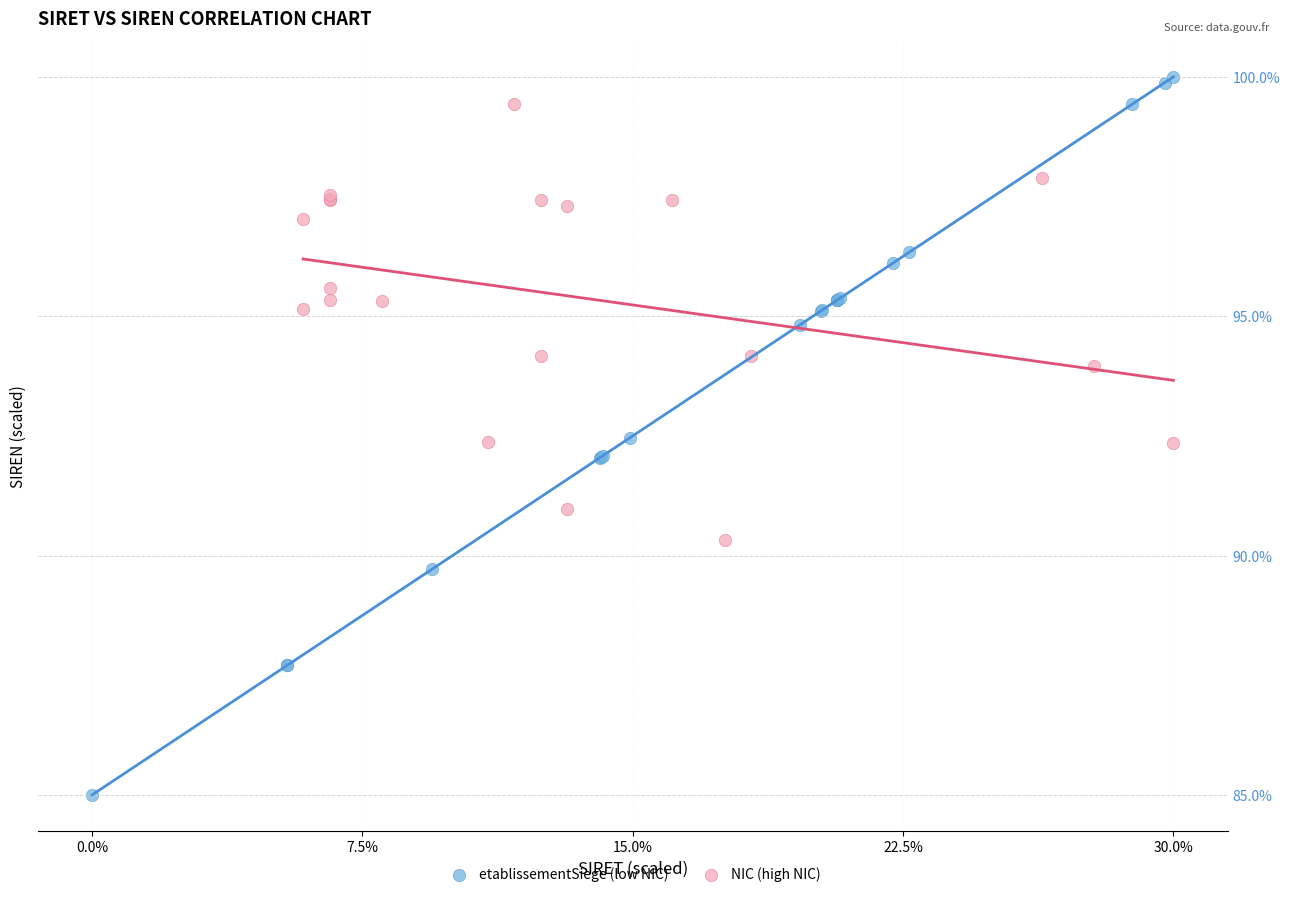

Which series has the largest Y range (max minus min)?

etablissementSiege (low NIC)